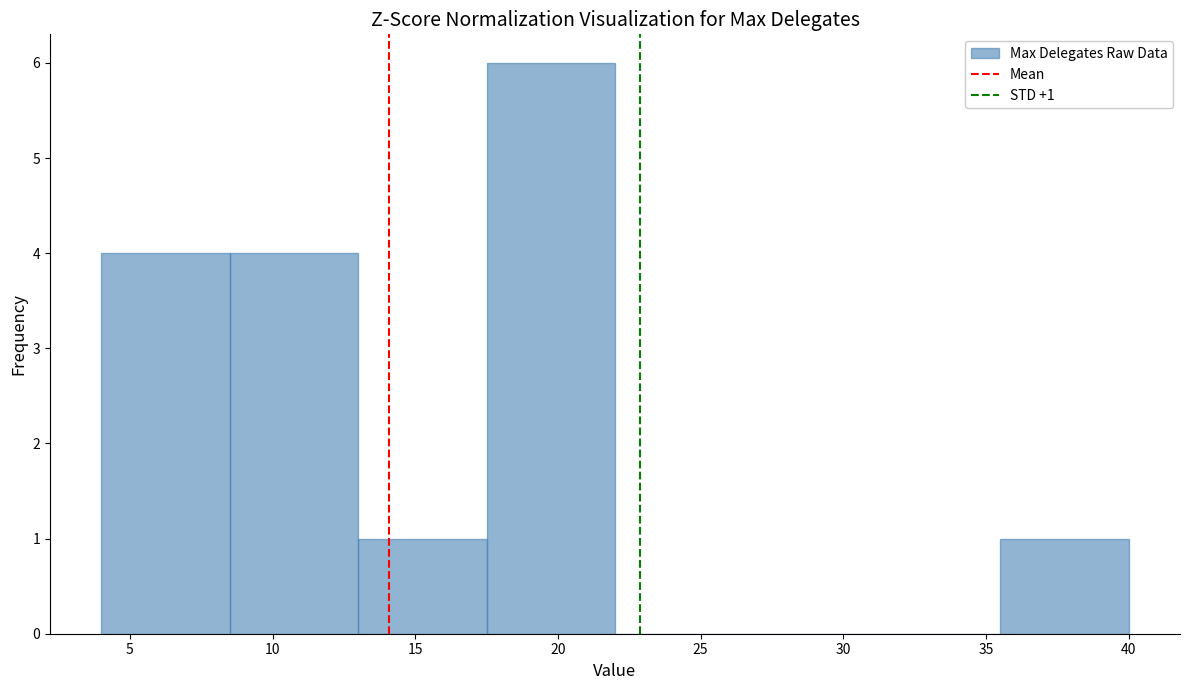

Over which range of the x-axis is the bar tallest?

17.5 to 22.0